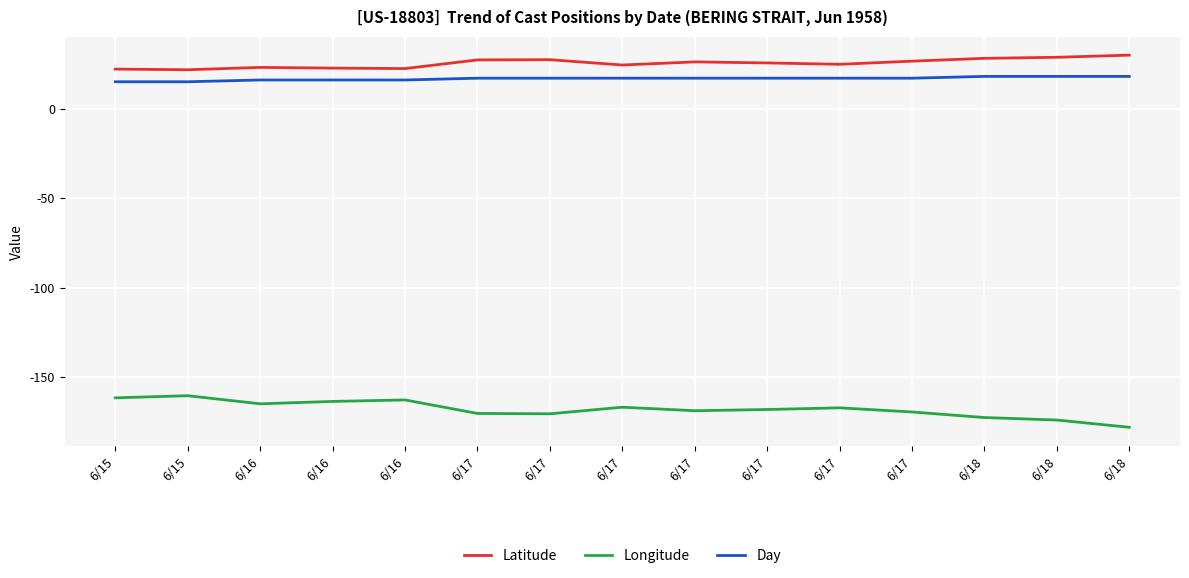

What are all the series names shown in the legend?

Latitude, Longitude, Day